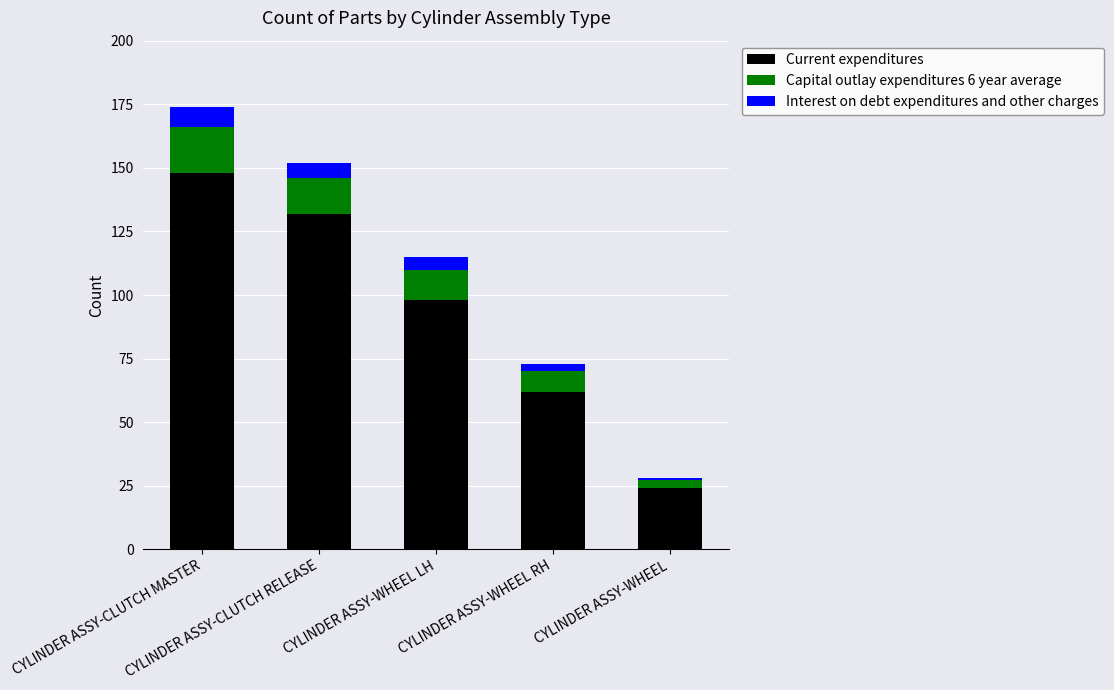

What is the difference between the maximum and minimum values in the Current expenditures series?

124